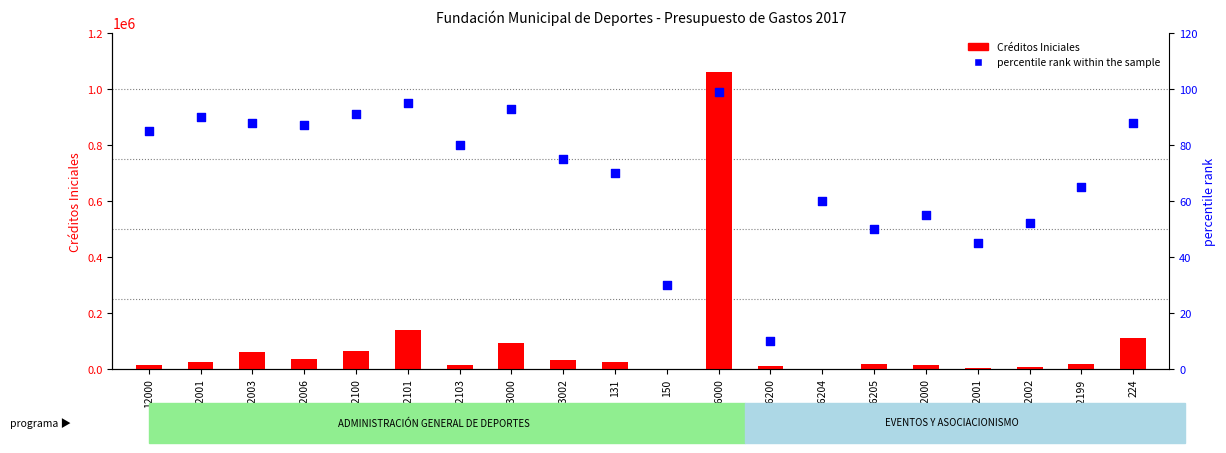

What are all the series names shown in the legend?

Créditos Iniciales, percentile rank within the sample